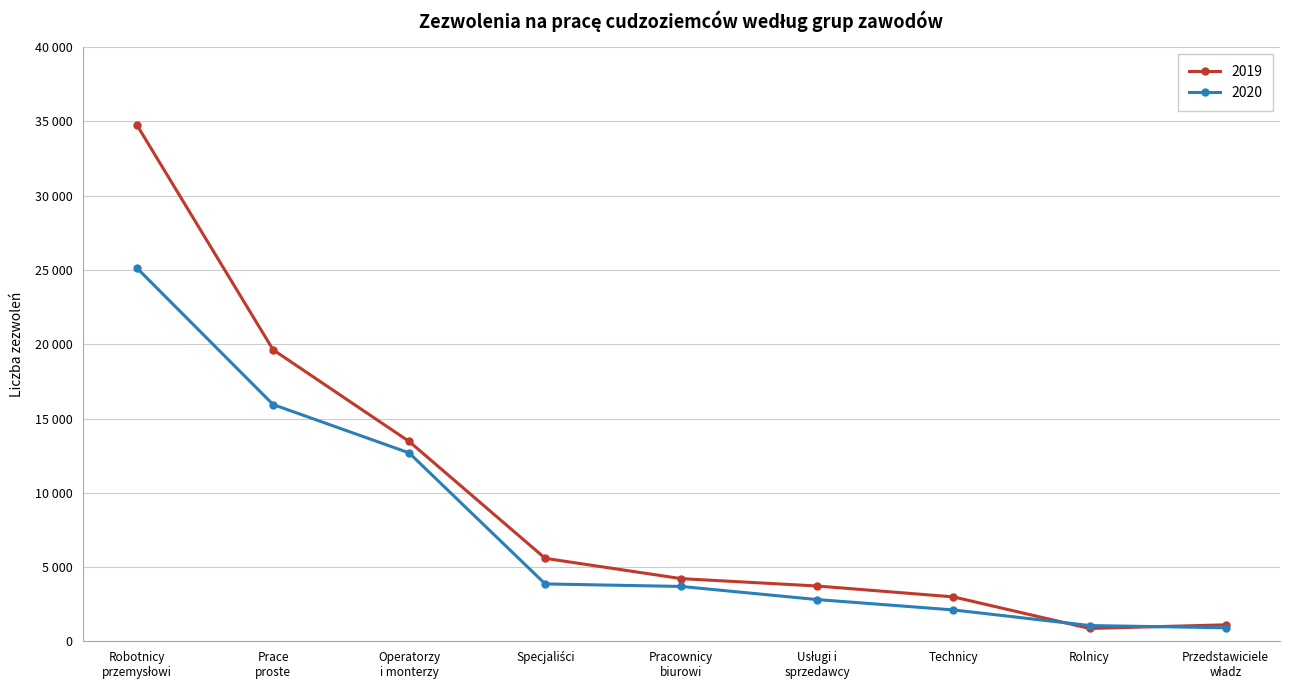

Reading right to left, list all the values displayed in this chart.

2019: 1114	870	2994	3727	4223	5590	13456	19629	34745
2020: 915	1067	2117	2813	3697	3867	12686	15942	25124